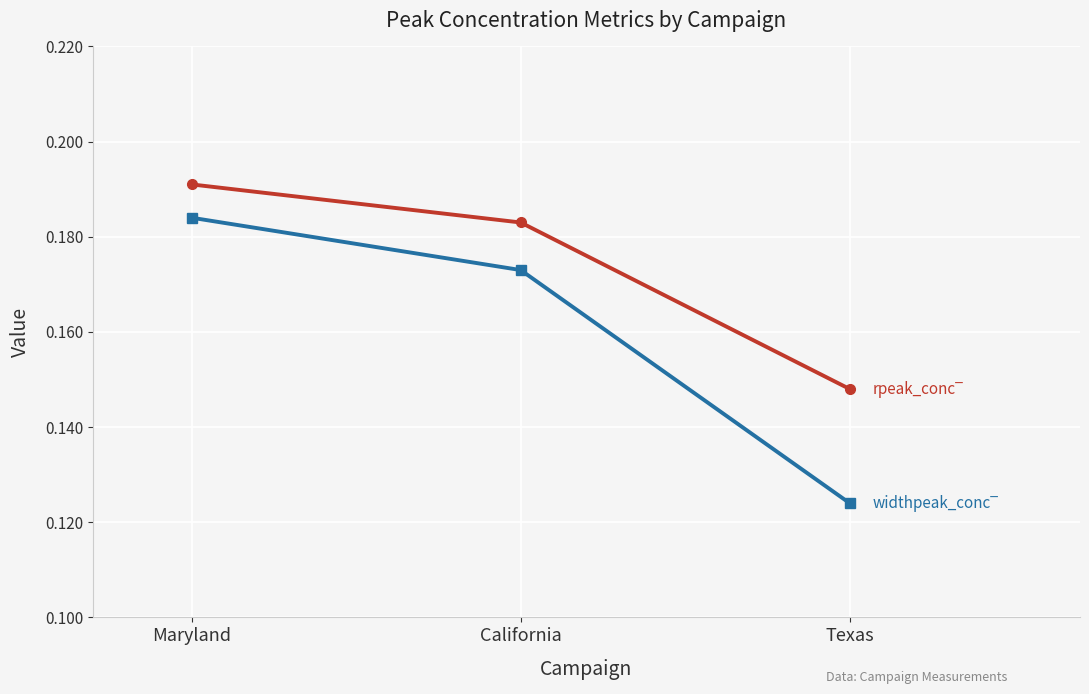

What is the label of the 1st point from the right?

Texas